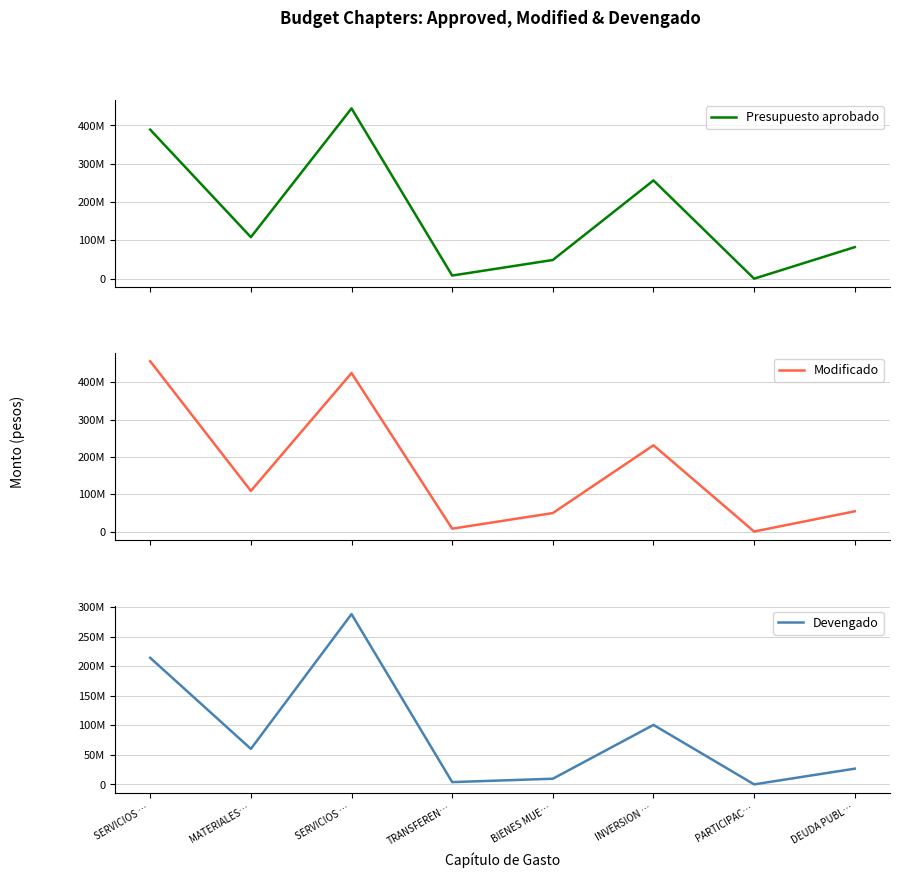

The Presupuesto aprobado series shows 48773409.7 at BIENES MUE…. True or false?

True